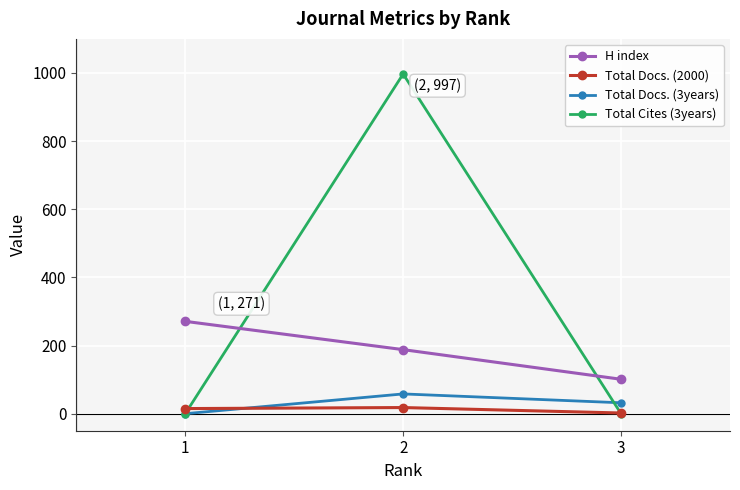

Which series has the largest total across all categories?

Total Cites (3years)